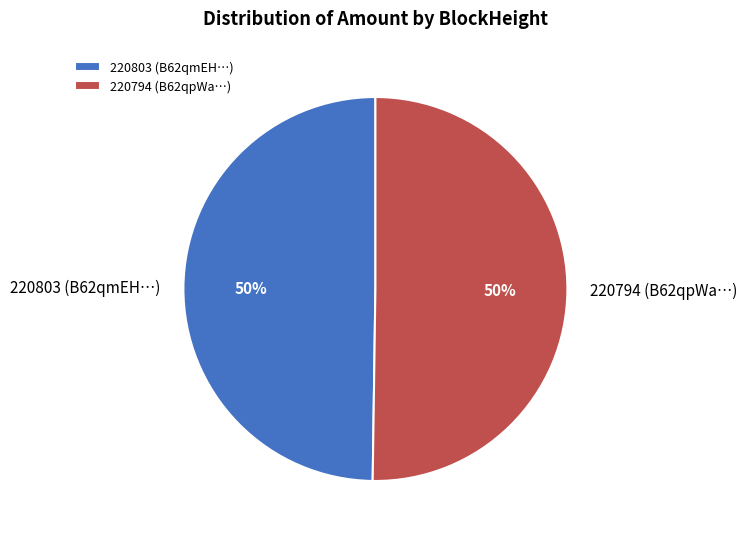

To the nearest percent, what percentage of the pie is 220794 (B62qpWa…)?

50%